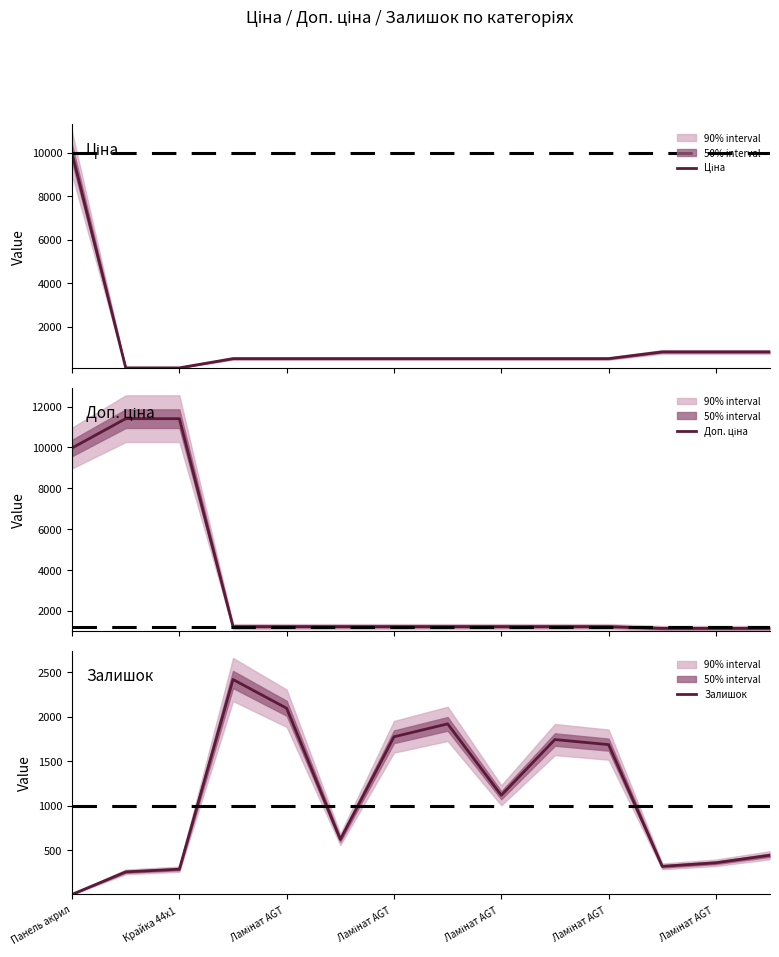

What is the average value of the Залишок series?

1077